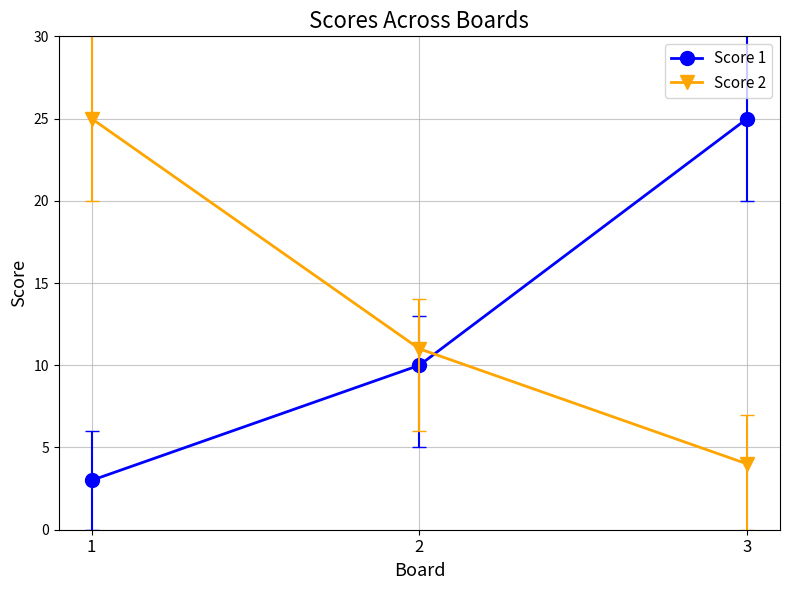

Reading right to left, extract all data points from this chart.

Score 1: 25	10	3
Score 2: 4	11	25